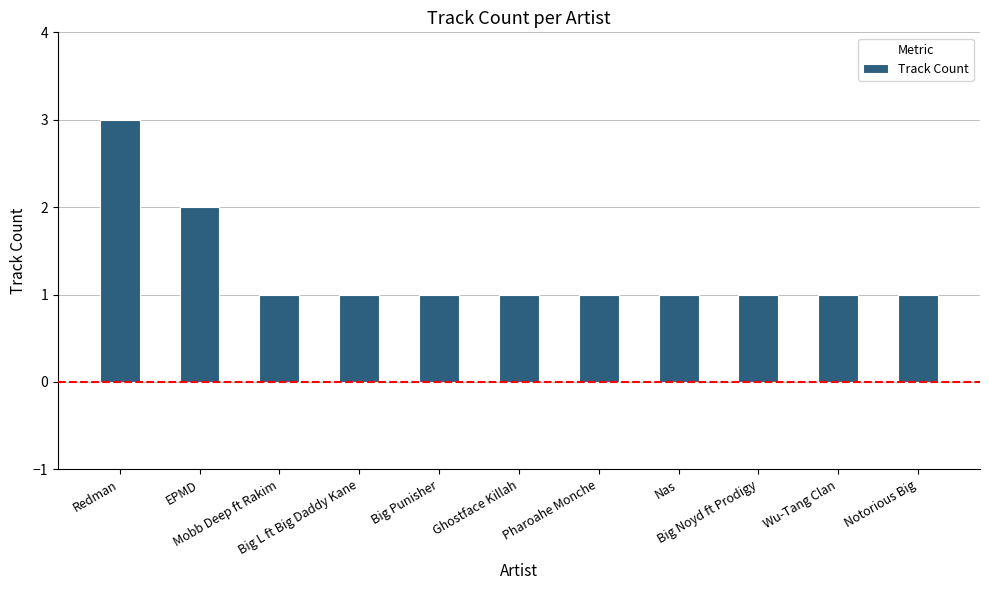

Are the bars grouped side by side (vs. stacked)?

No